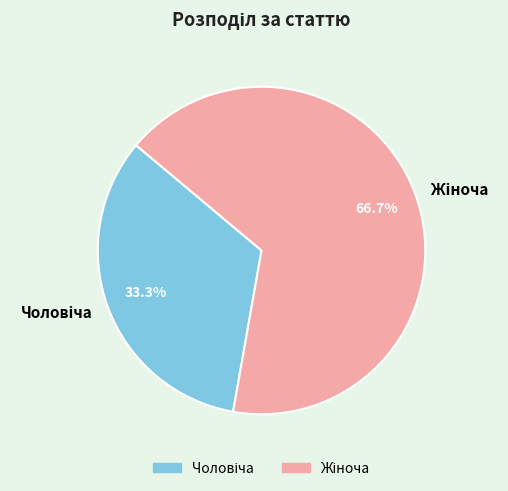

How many slices are in this pie chart?

2